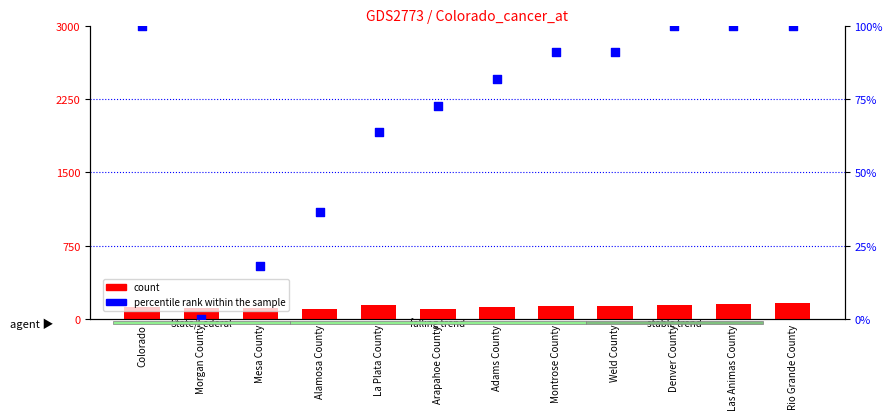

Which series has the widest spread of Y values?

percentile rank within the sample